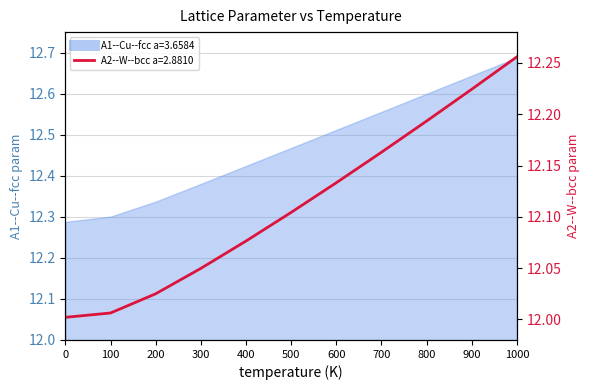

At which category does the chart reach its peak across all series?

1000